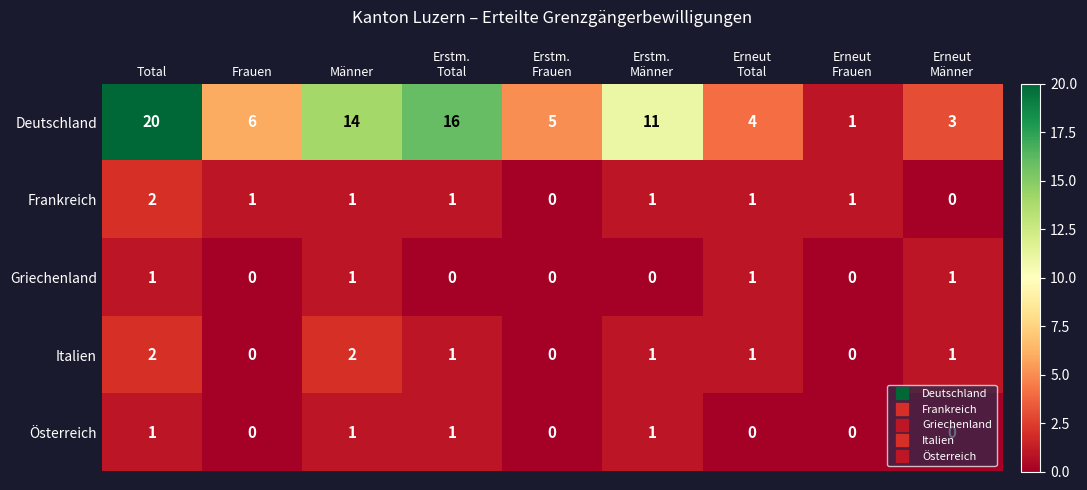

What is the sum of all Frankreich values?

8